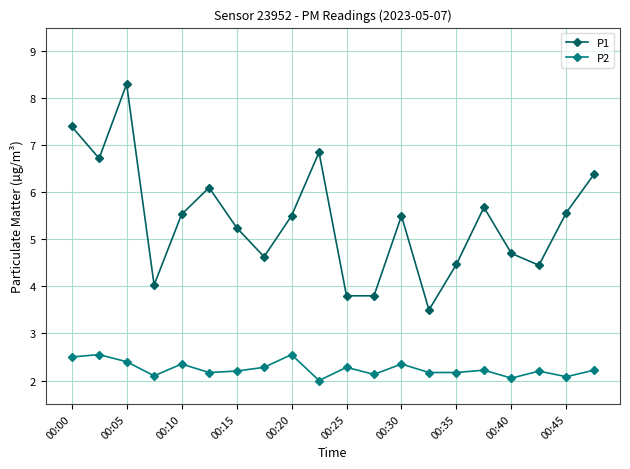

At how many categories does at least one series exceed 3?

20